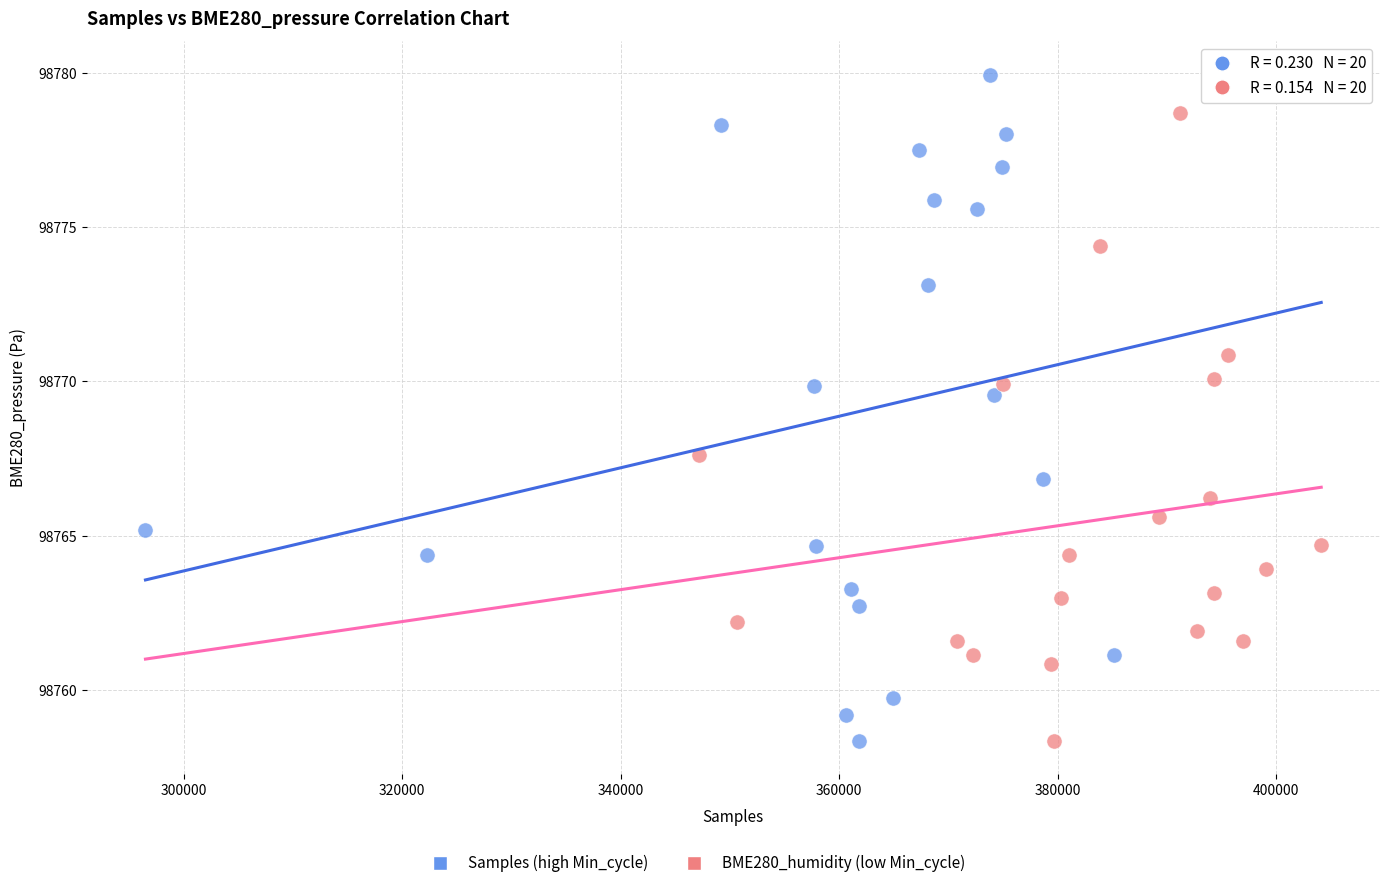

Which series reaches the maximum Y coordinate?

Samples (high Min_cycle)